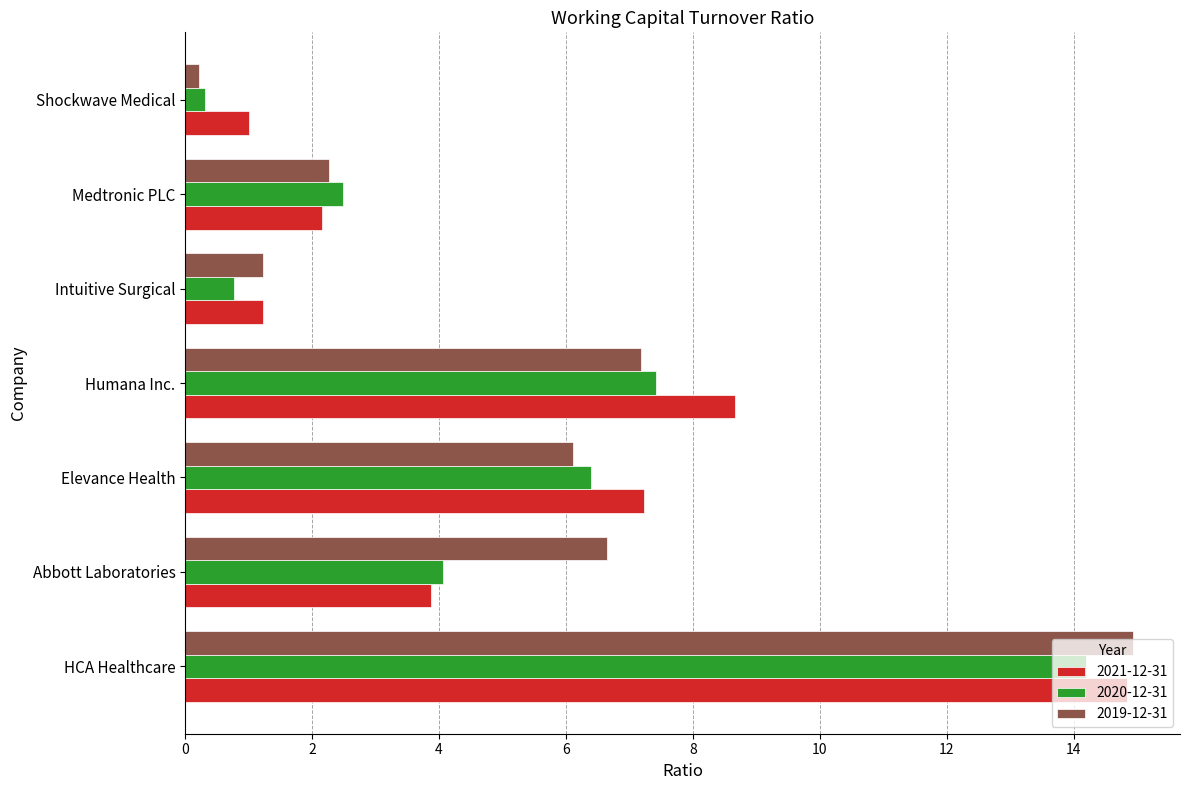

Which category has the lowest value in the 2020-12-31 series?

Shockwave Medical